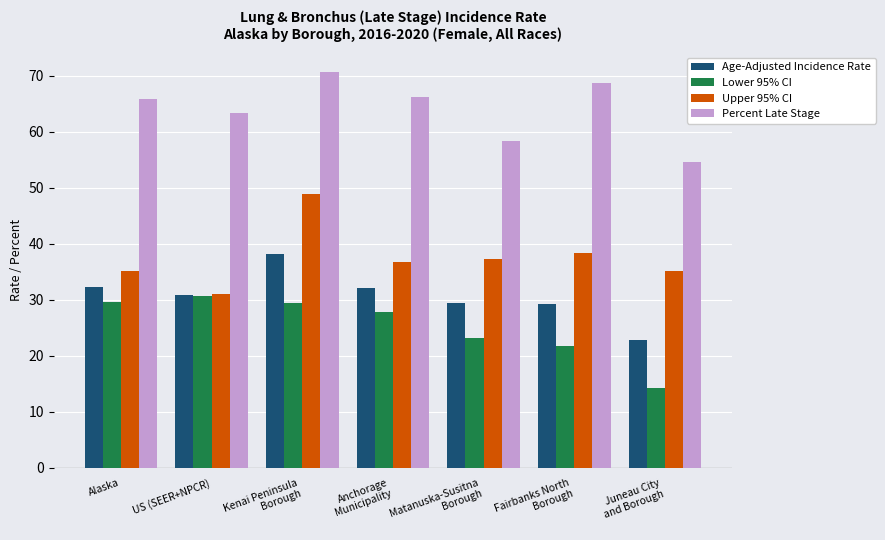

What is the sum of all Age-Adjusted Incidence Rate values?

215.1